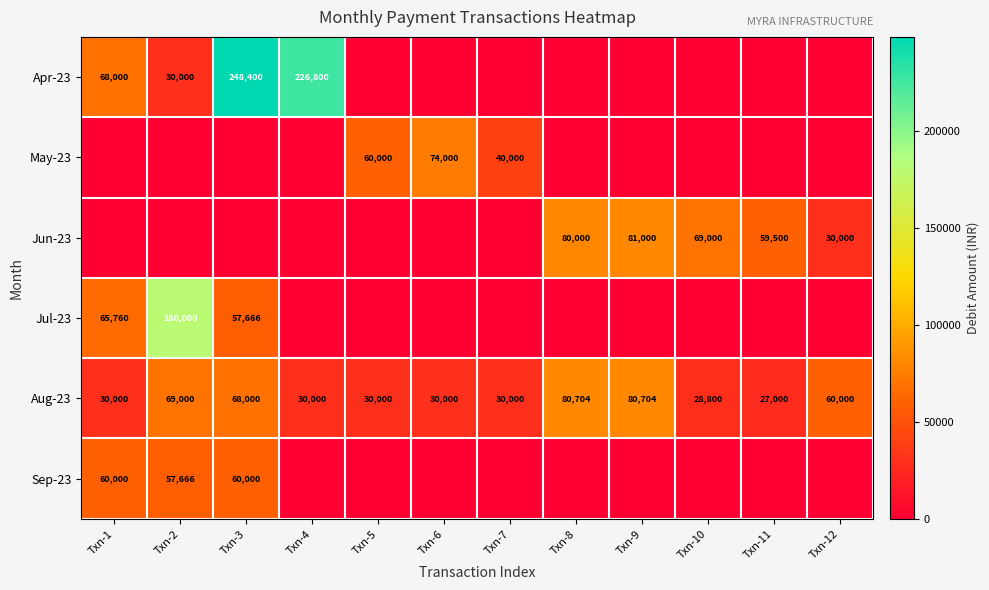

Is it true that Jun-23 equals 69000 at Txn-10?

True